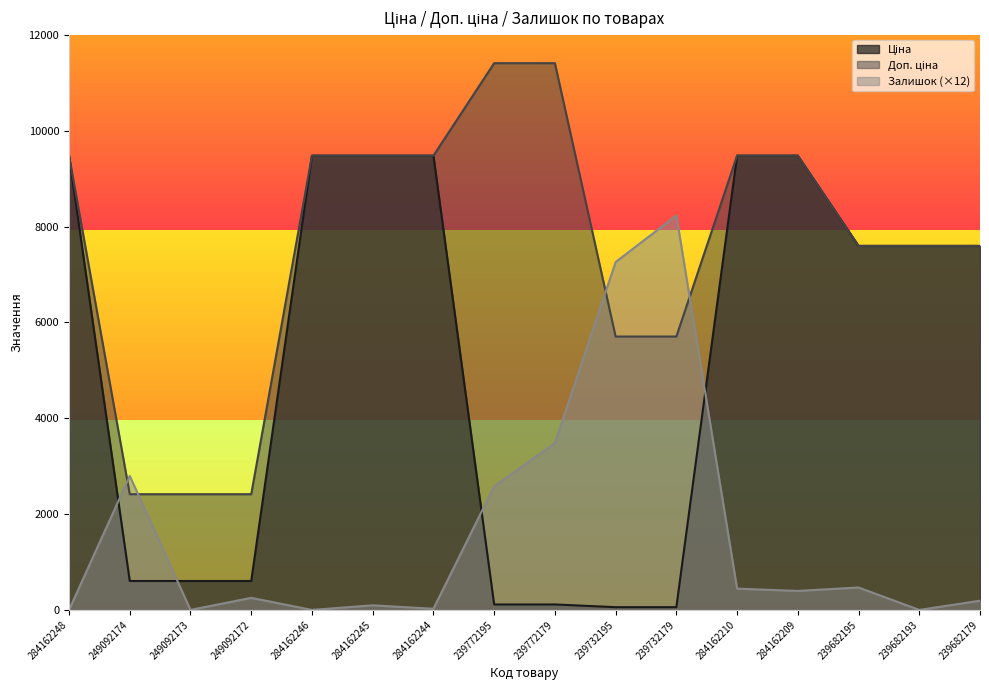

What is the total value across all series at 284162248?

18960.1